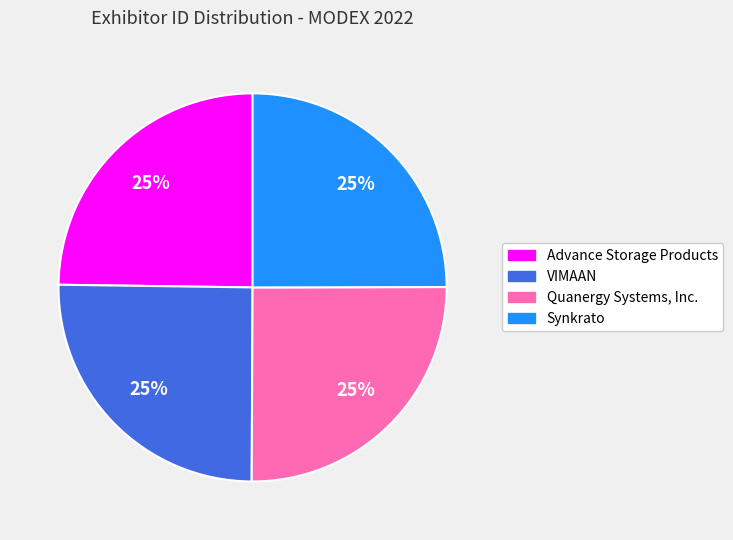

What is the ratio of the value at Quanergy Systems, Inc. to the value at Synkrato?

1.0